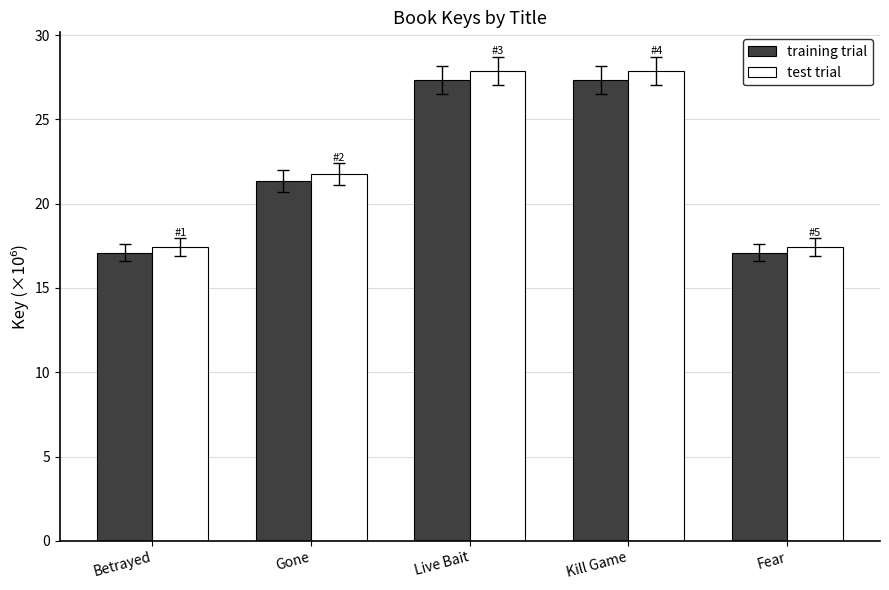

What is the maximum value shown in the chart?

27.9